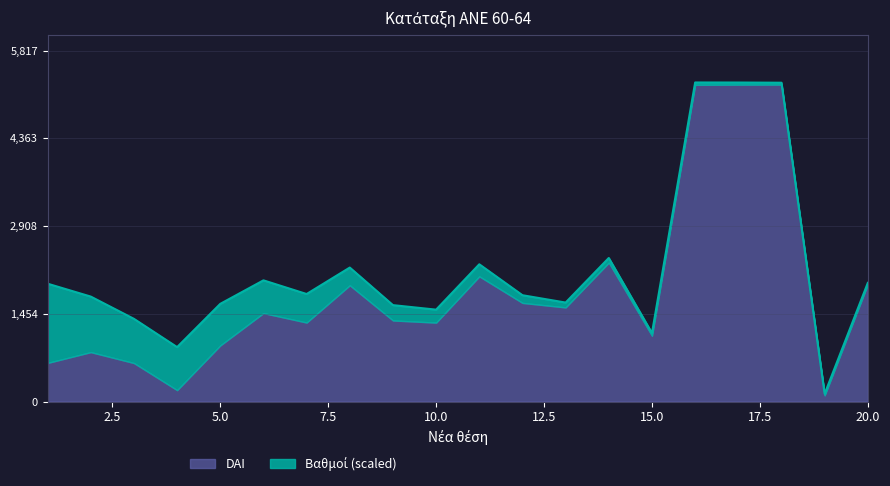

At which label is the value closest to 2678?

14